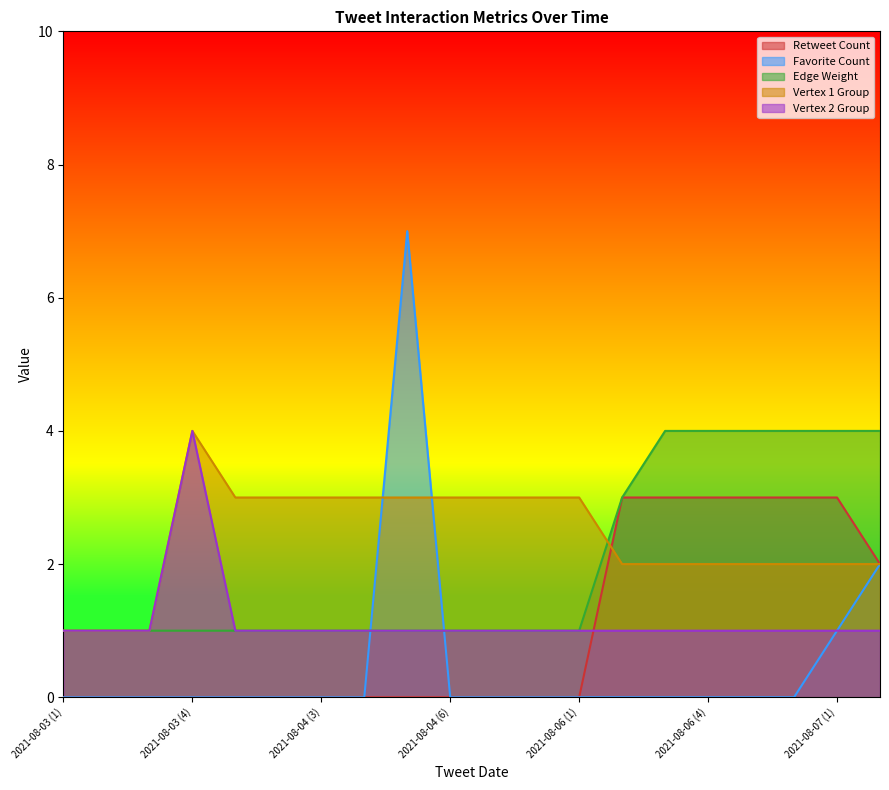

What value does the Vertex 2 Group series have at 2021-08-04 (6)?

1